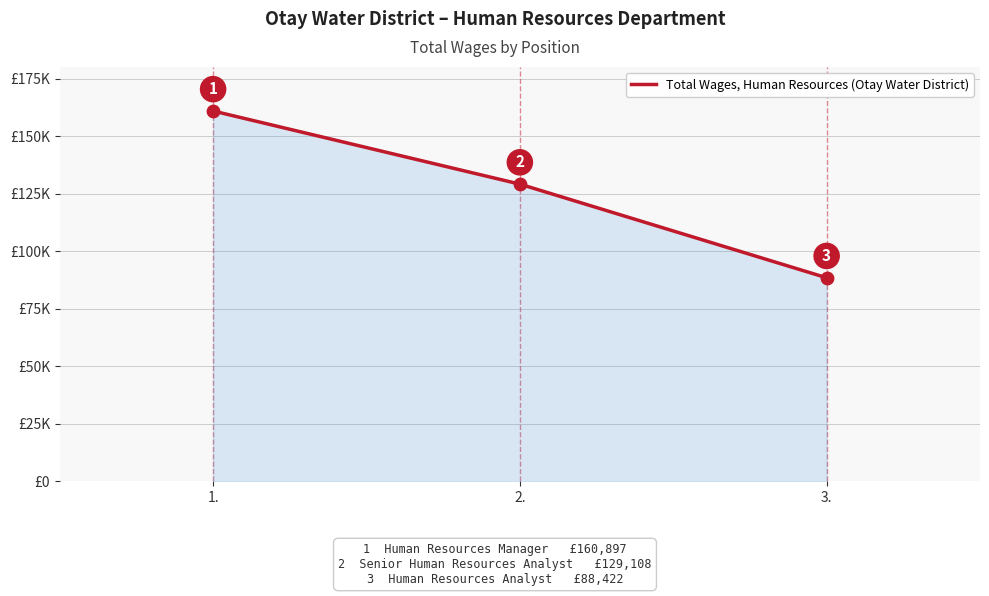

Between 2. and 1., which is larger?

1.